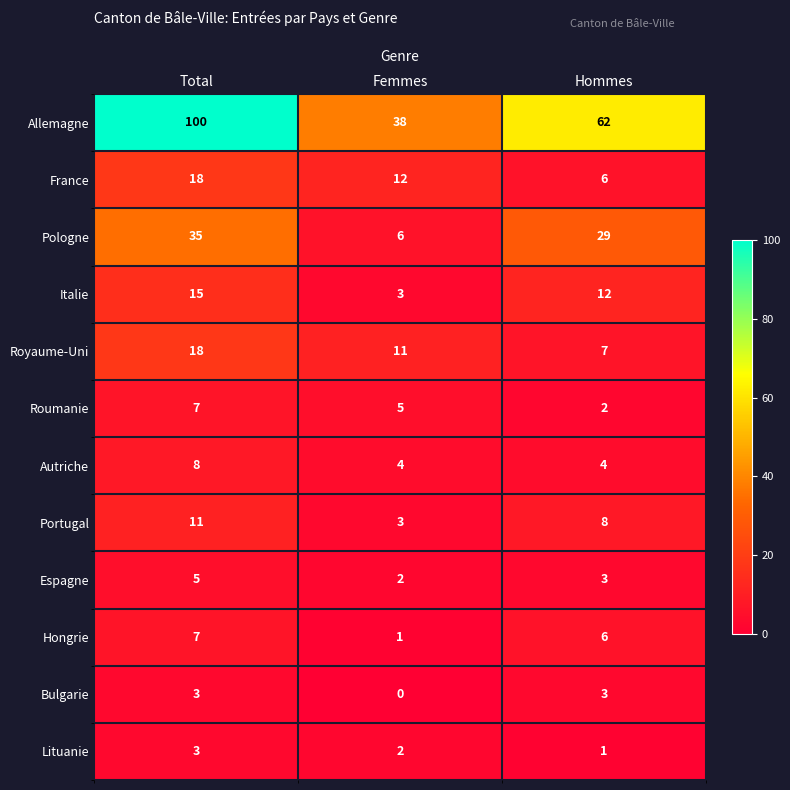

Which label corresponds to the largest value in the chart?

Total